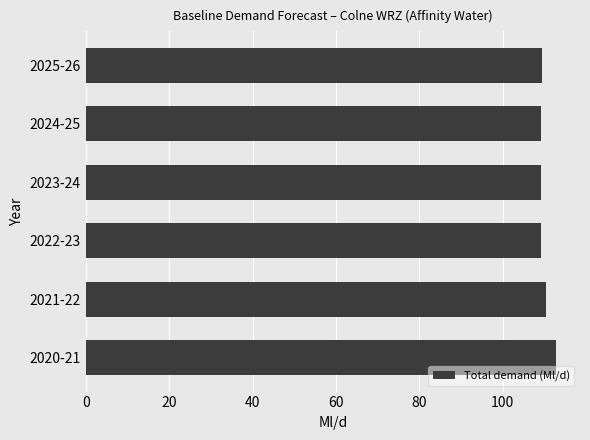

Does the chart contain stacked bars?

No